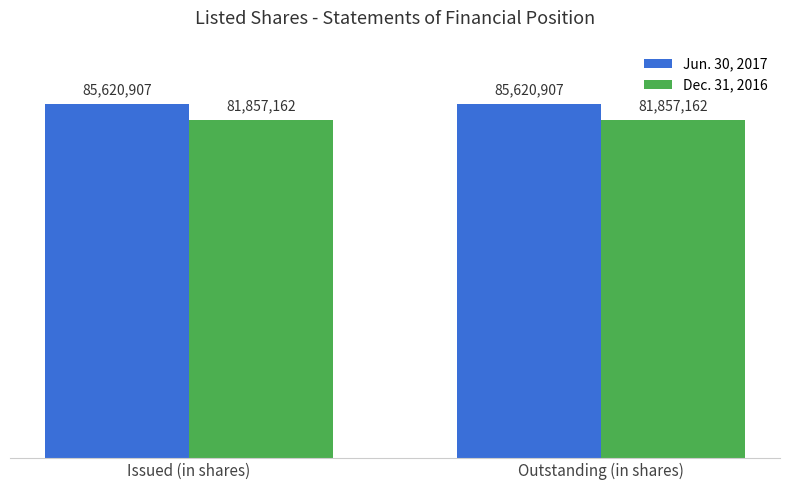

Does the chart contain any negative values?

No